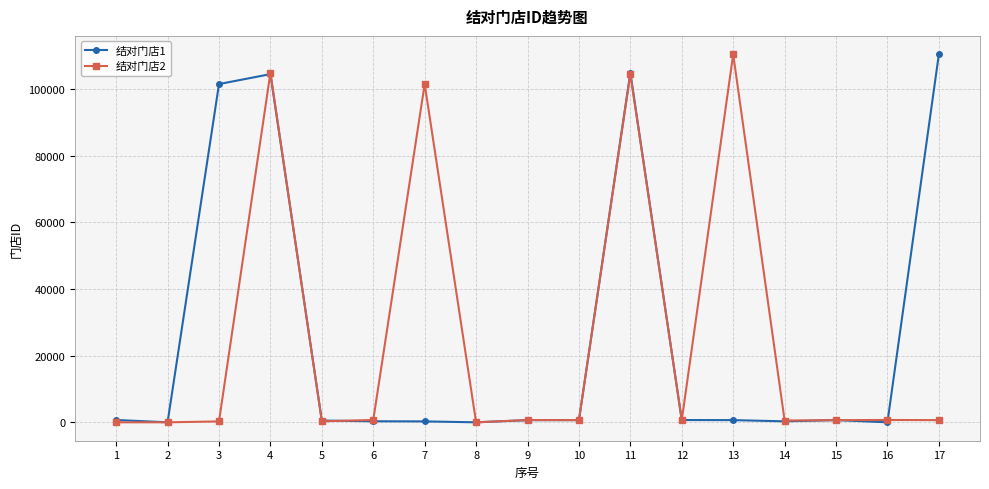

What is the value of the 结对门店1 point at the 6th from the left?

367